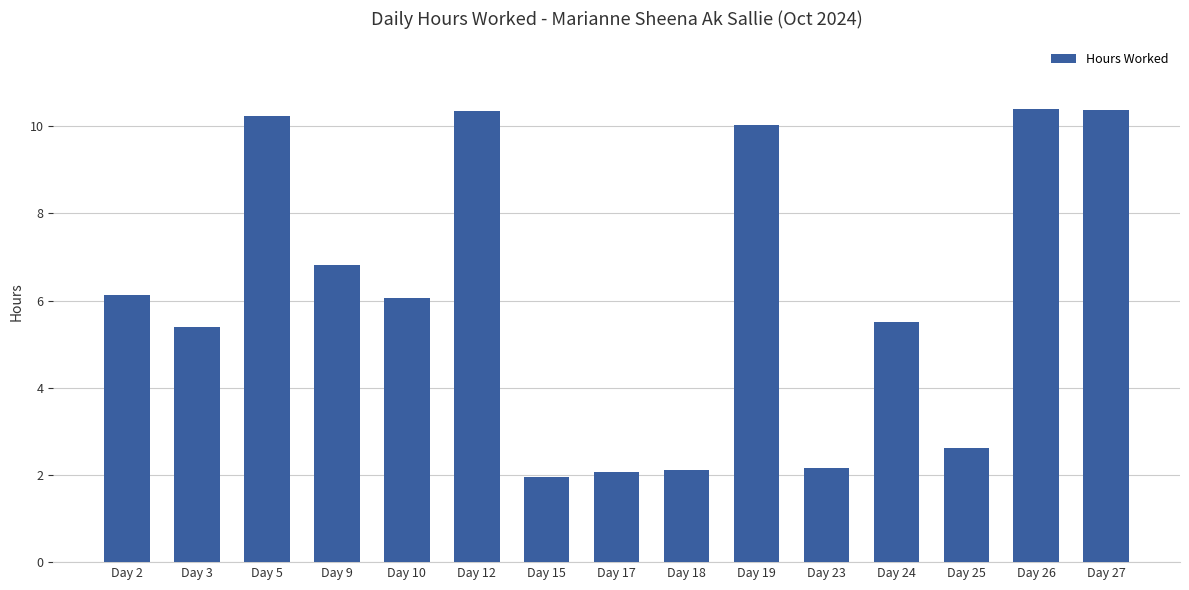

True or false: the data shows 13.4 at Day 5.

False